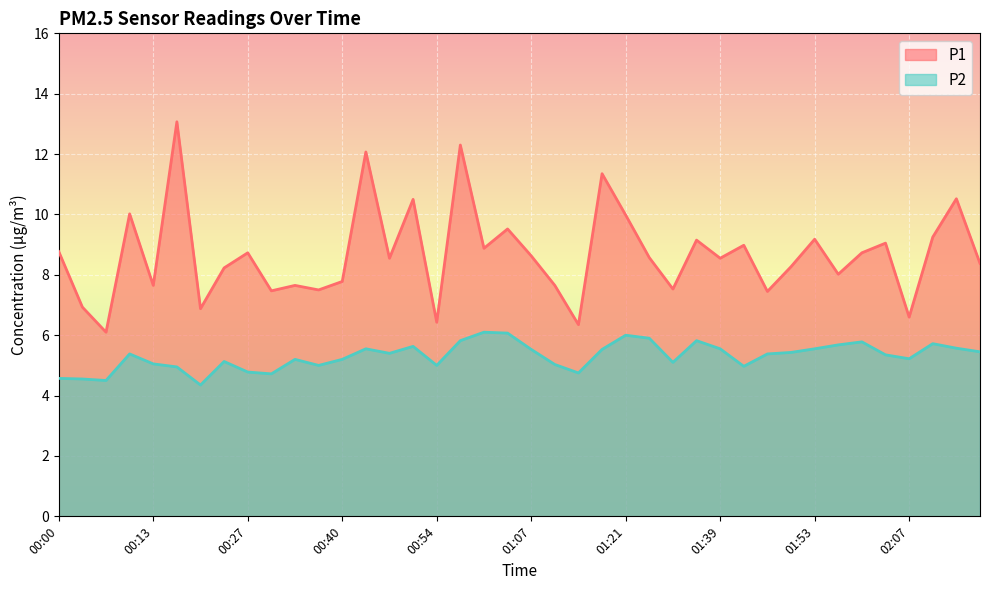

Which series has the largest range (max minus min)?

P1